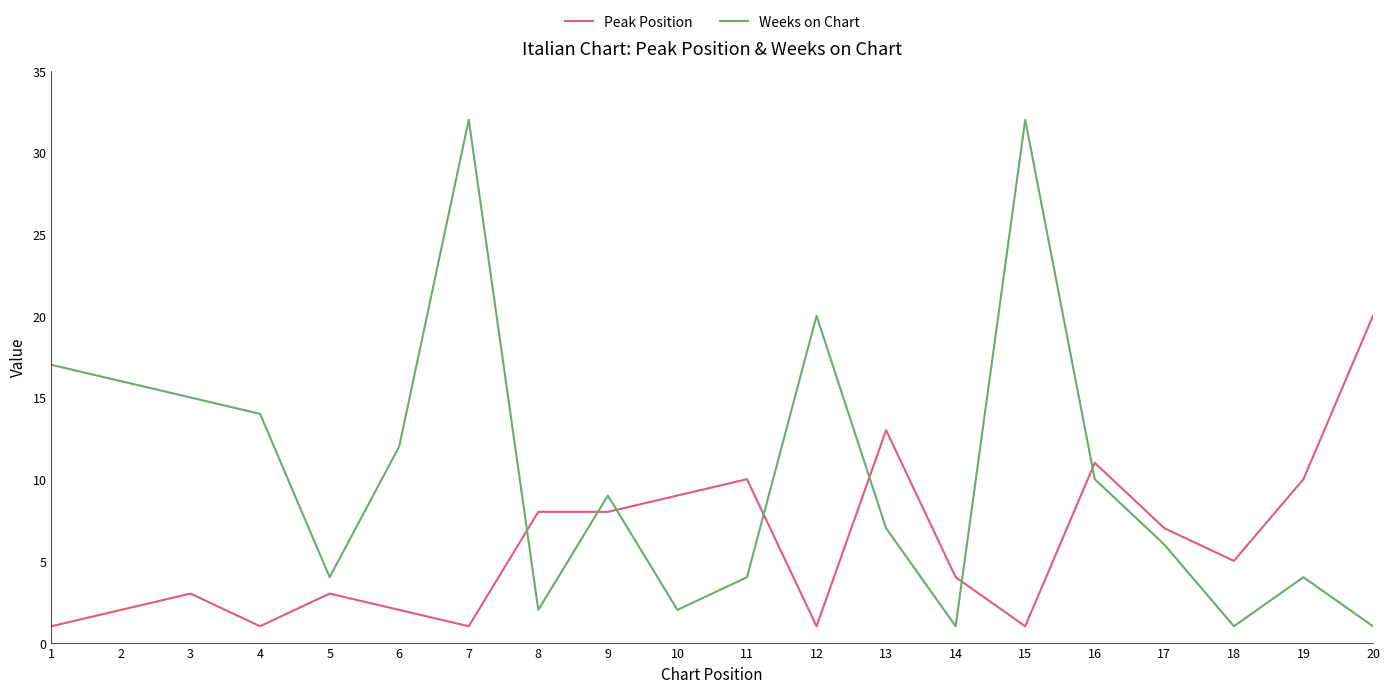

The Weeks on Chart series shows 9 at 17. True or false?

False